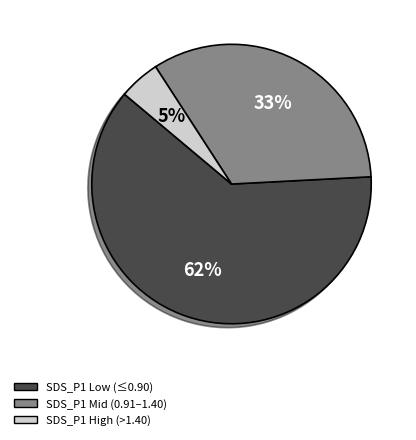

Which has a higher value, SDS_P1 Mid (0.91–1.40) or SDS_P1 High (>1.40)?

SDS_P1 Mid (0.91–1.40)